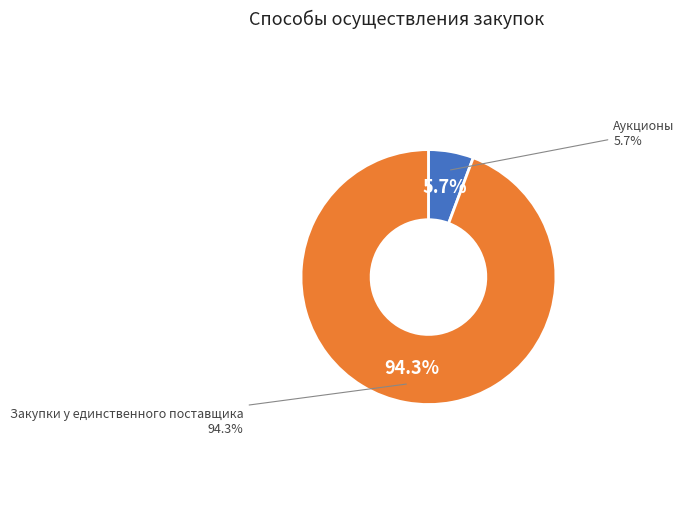

How many segments does this pie chart have?

2